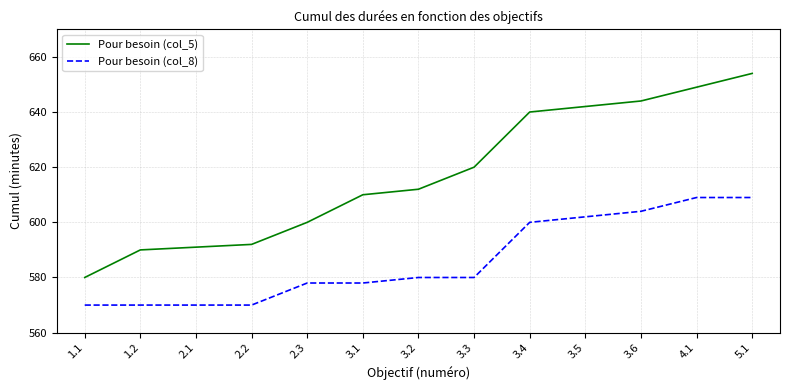

Does the chart have visible grid lines?

Yes